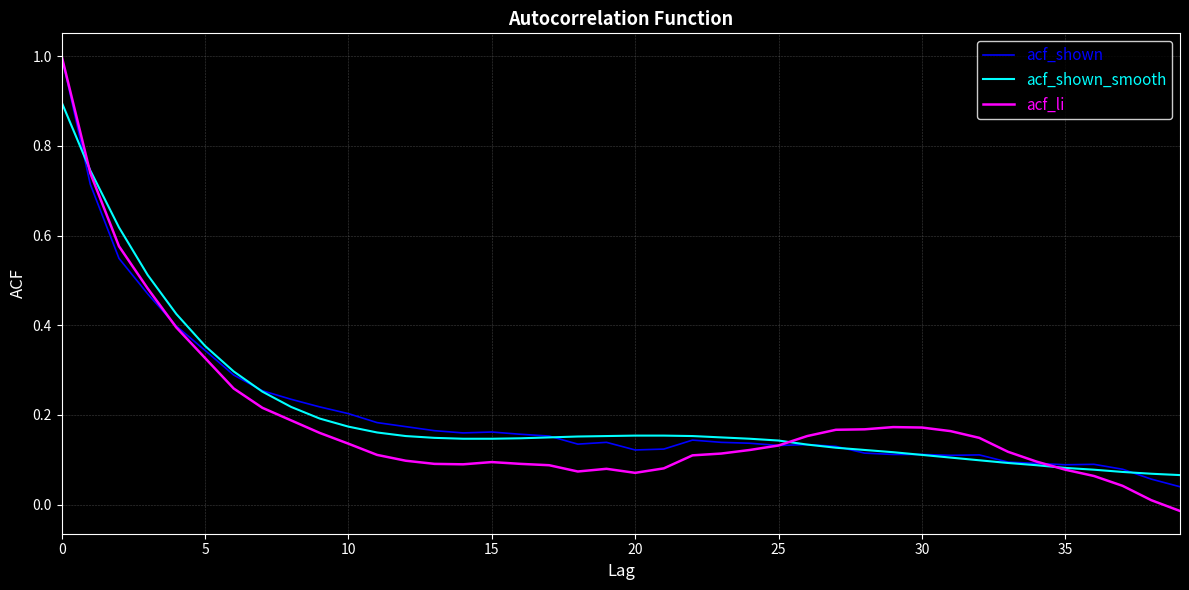

What is the highest value of the acf_shown series?

1.0